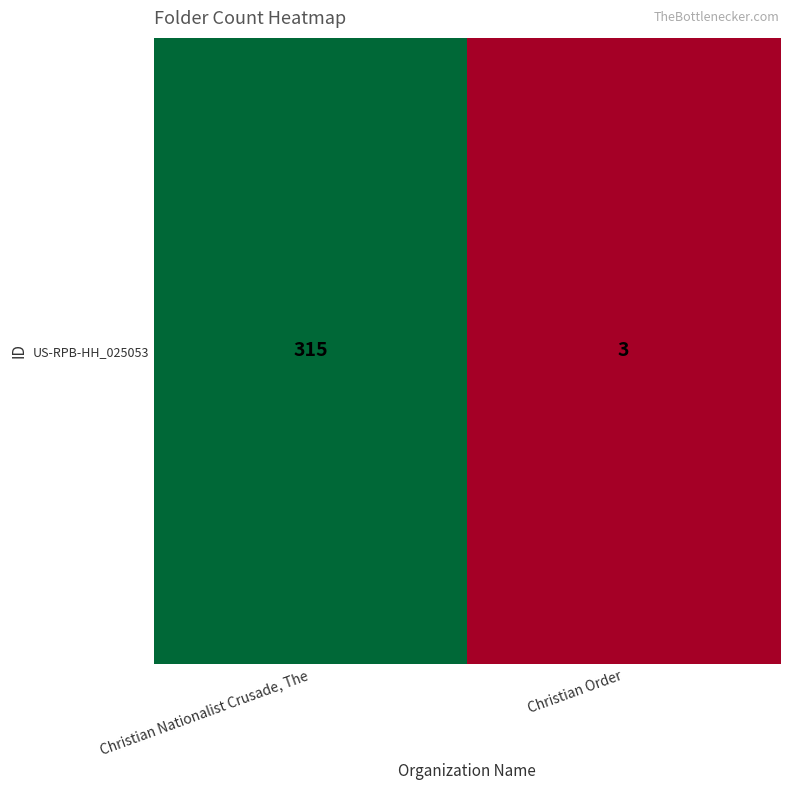

What is the difference between the values at Christian Order and Christian Nationalist Crusade, The?

312